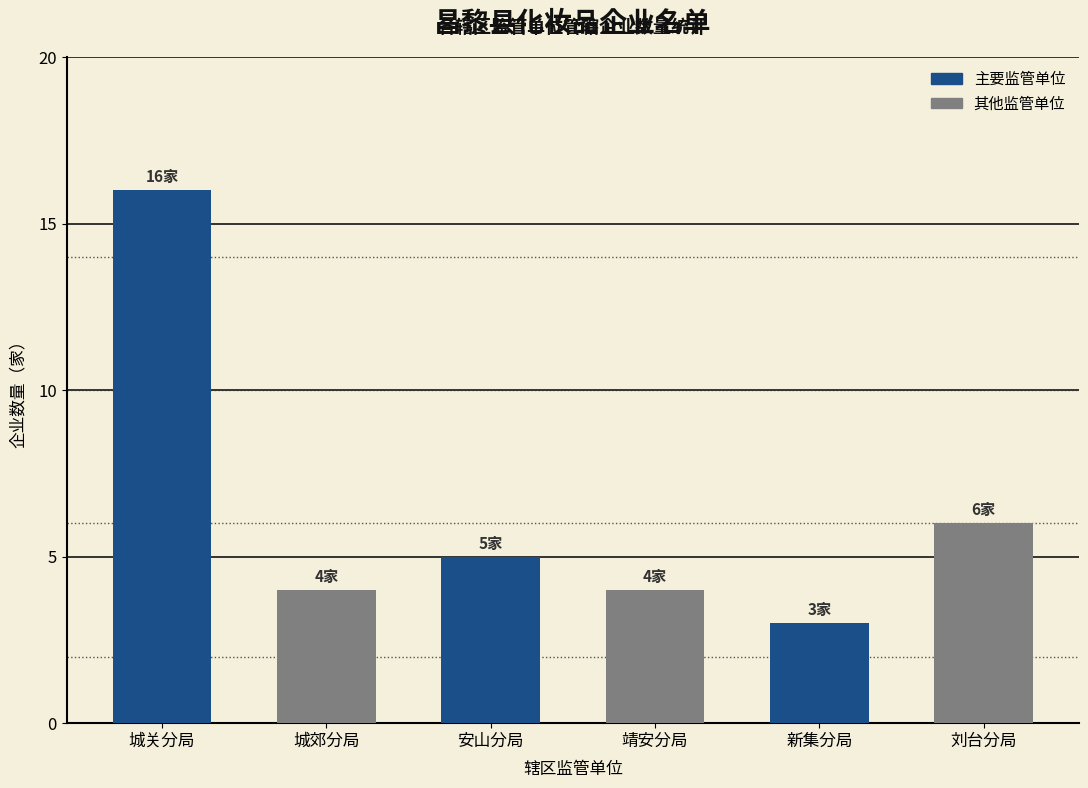

The value at 城关分局 is 26. True or false?

False